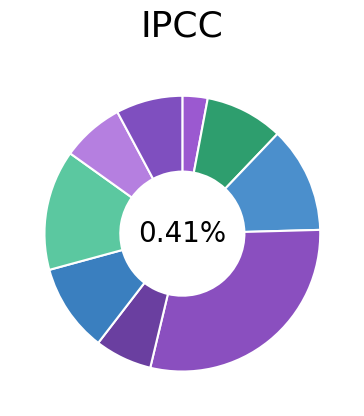

Is it true that 20 is 3% of the pie?

True